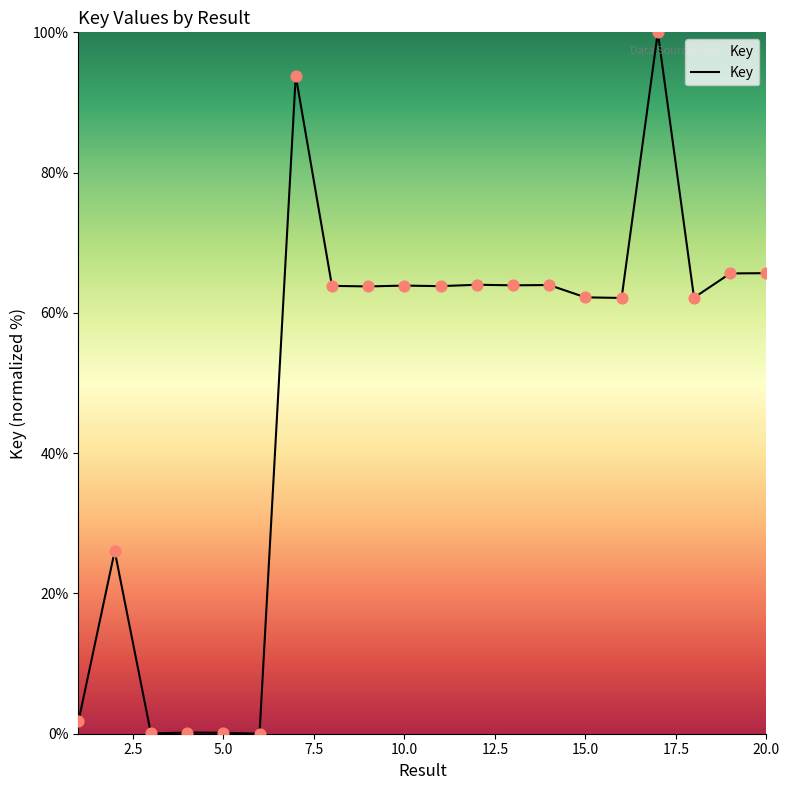

What is the difference between the maximum and minimum values?

100.0